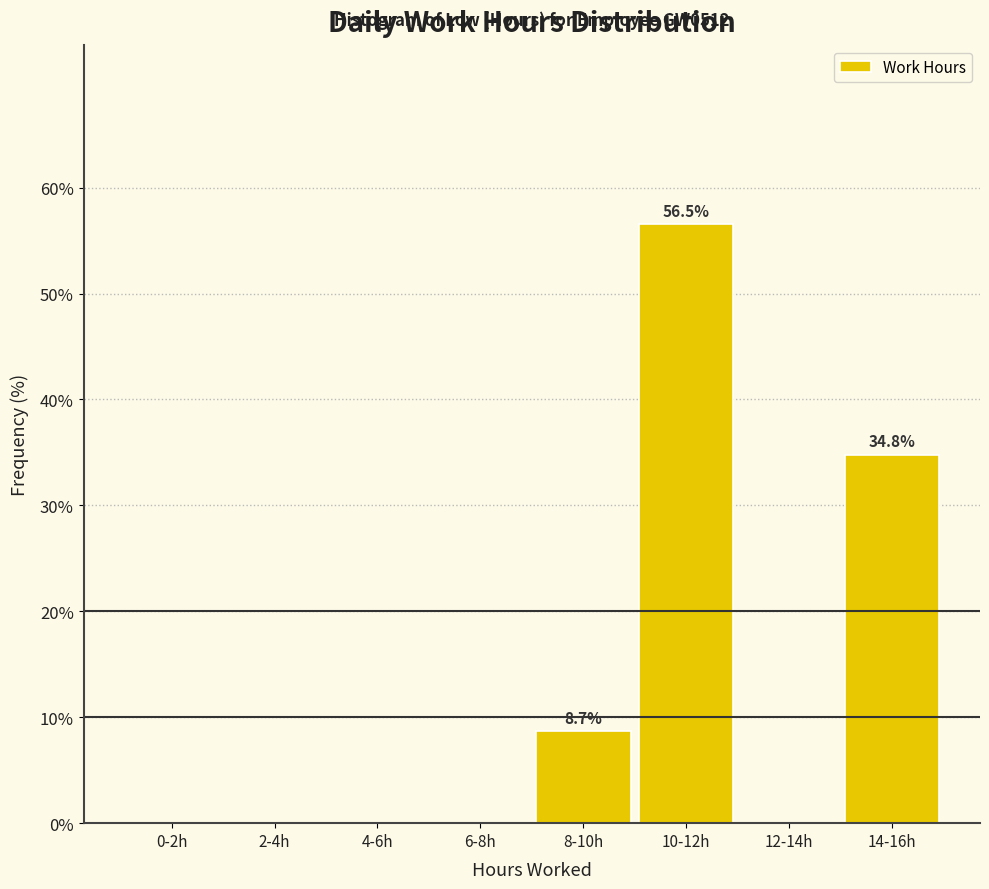

Reading left to right, transcribe all the data shown in this chart.

0-2h=0.0	2-4h=0.0	4-6h=0.0	6-8h=0.0	8-10h=8.7	10-12h=56.5	12-14h=0.0	14-16h=34.8